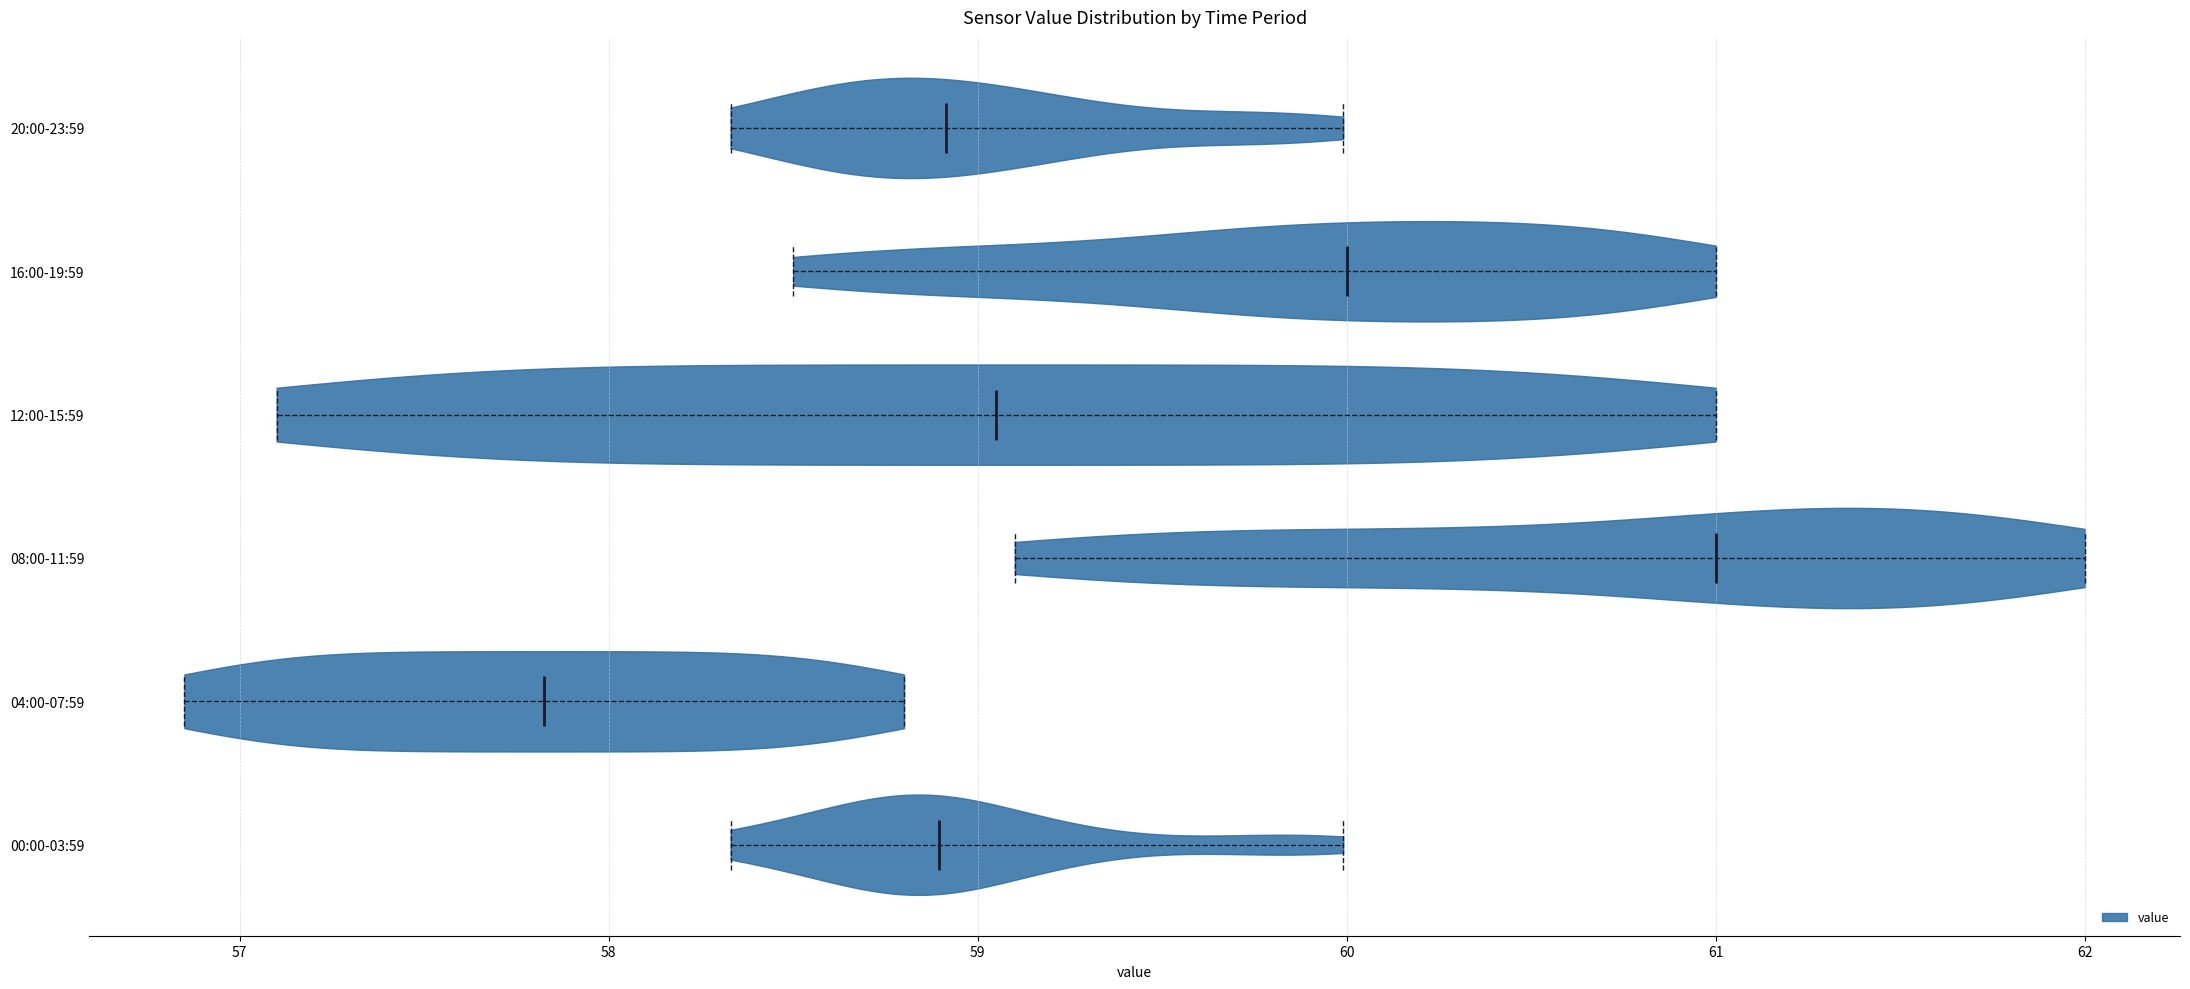

Reading bottom to top, read every violin against the x-axis: where its median line is, and the lowest and highest points it reaches. The values are not printed on the chart, so give them approximately, as read against the axis.

00:00-03:59: median line 58.9, lowest point 58.3, highest point 60.0
04:00-07:59: median line 57.8, lowest point 56.9, highest point 58.8
08:00-11:59: median line 61.0, lowest point 59.1, highest point 62.0
12:00-15:59: median line 59.1, lowest point 57.1, highest point 61.0
16:00-19:59: median line 60.0, lowest point 58.5, highest point 61.0
20:00-23:59: median line 58.9, lowest point 58.3, highest point 60.0